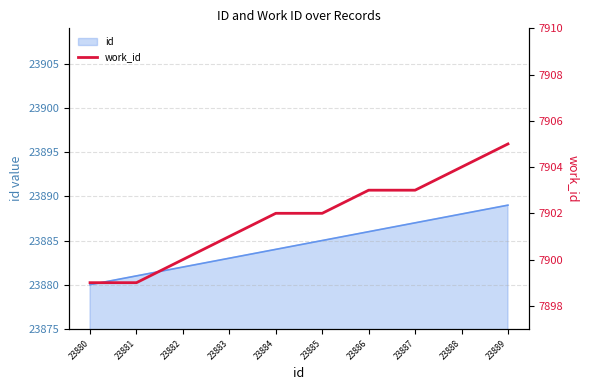

List the labels in order of value, smallest first.

23880, 23881, 23882, 23883, 23884, 23885, 23886, 23887, 23888, 23889